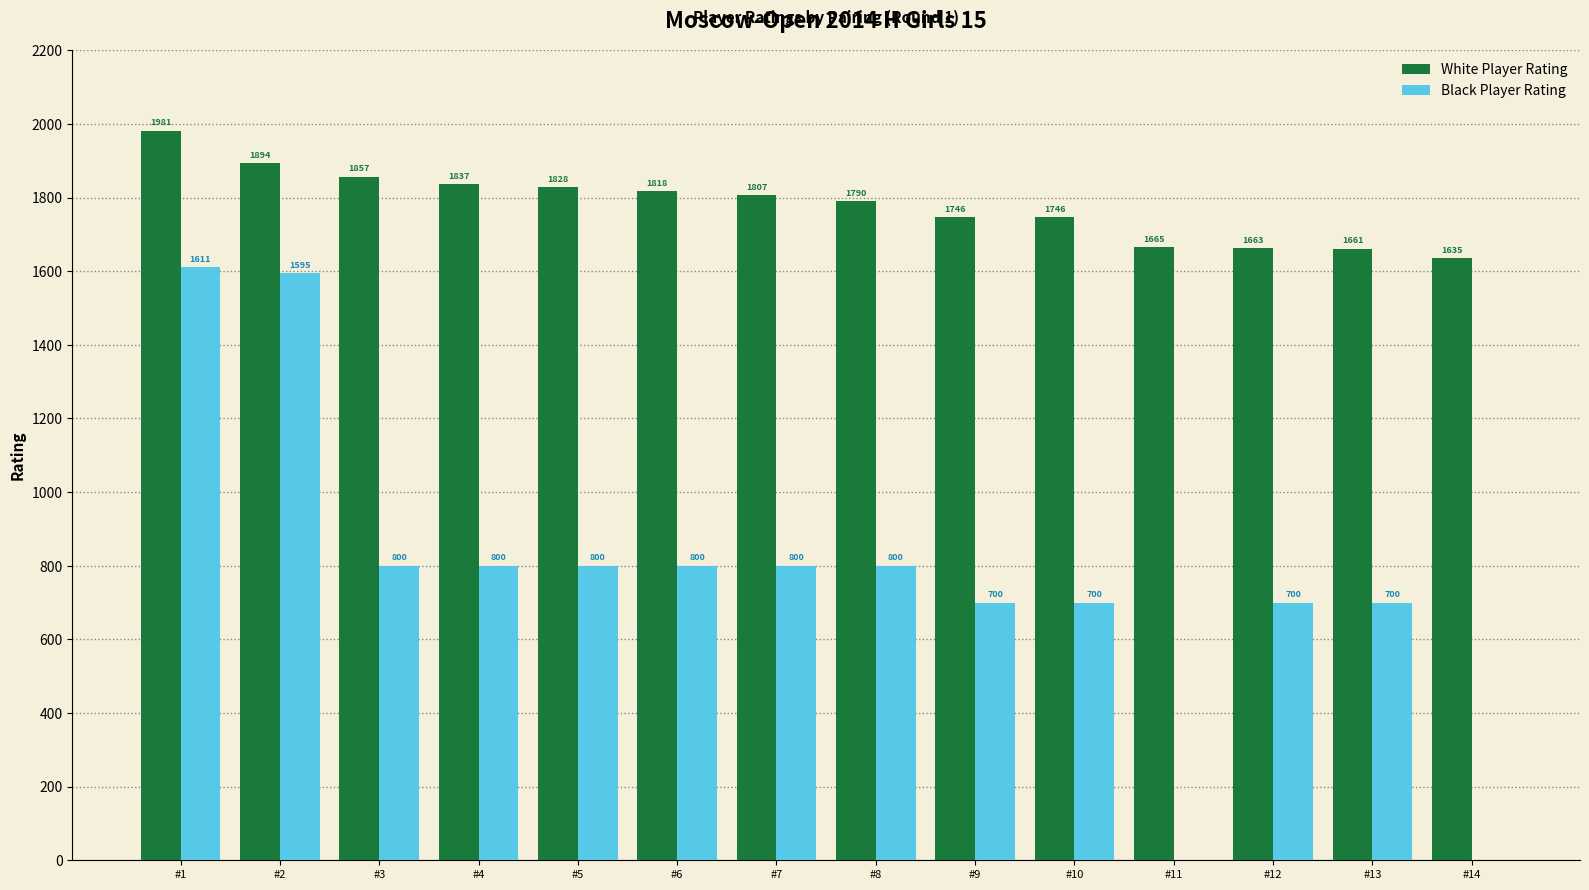

Between #4 and #13, which series saw the biggest shift?

White Player Rating